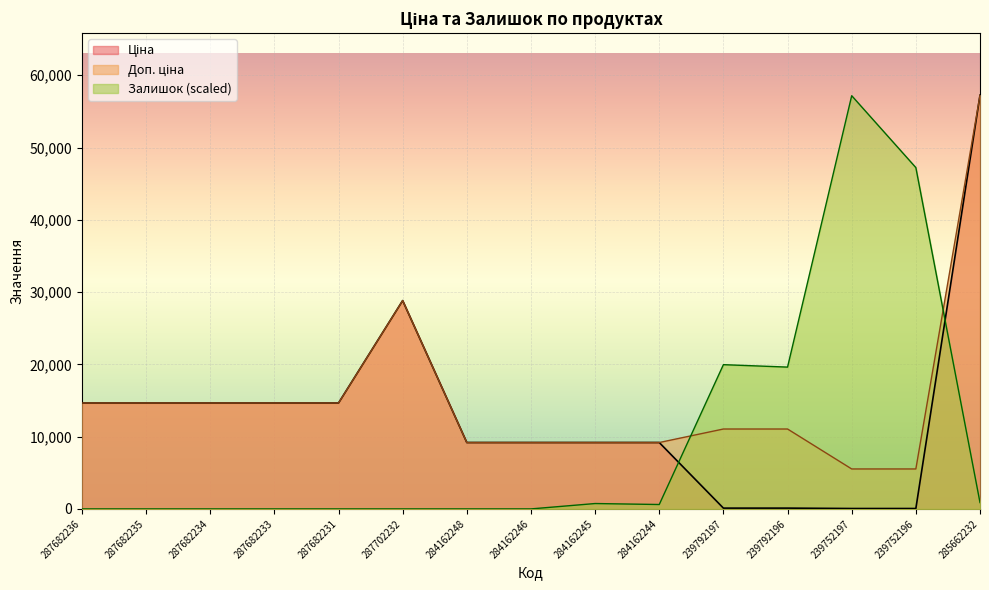

What is the difference between the maximum and minimum values in the Ціна series?

57180.2